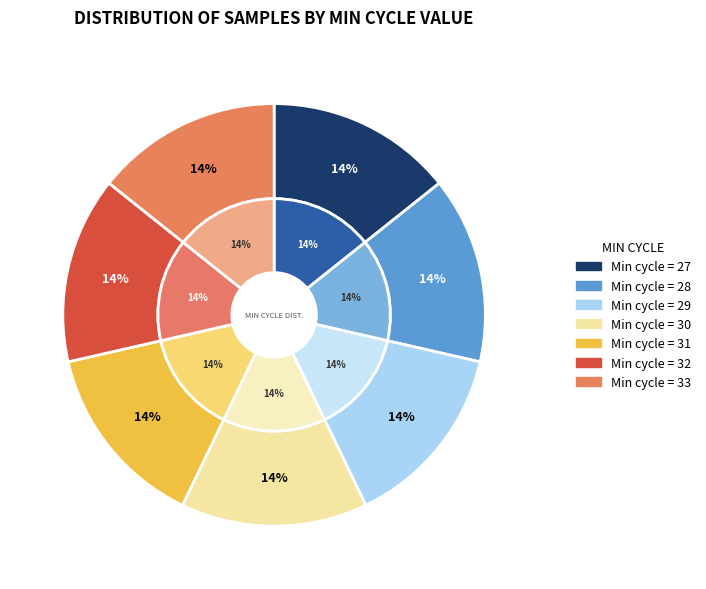

Approximately how many times larger is the value at 30 compared to 33?

1.0